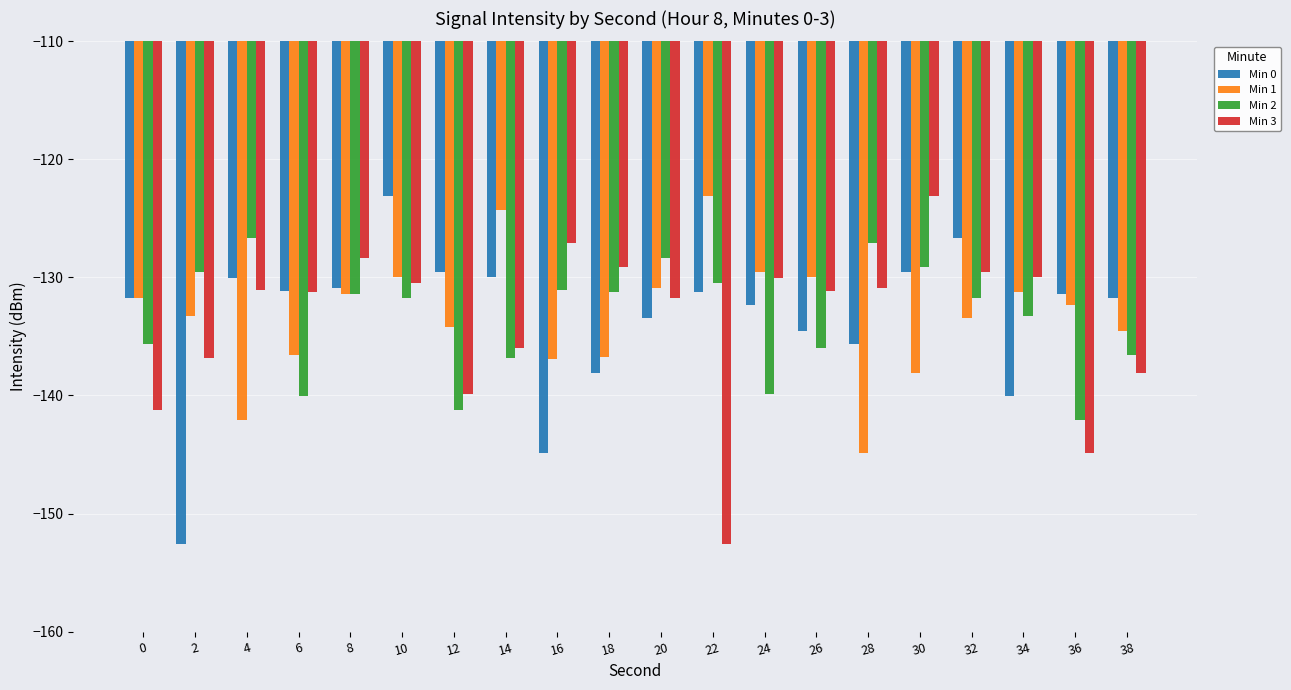

How many series are shown in this chart?

4